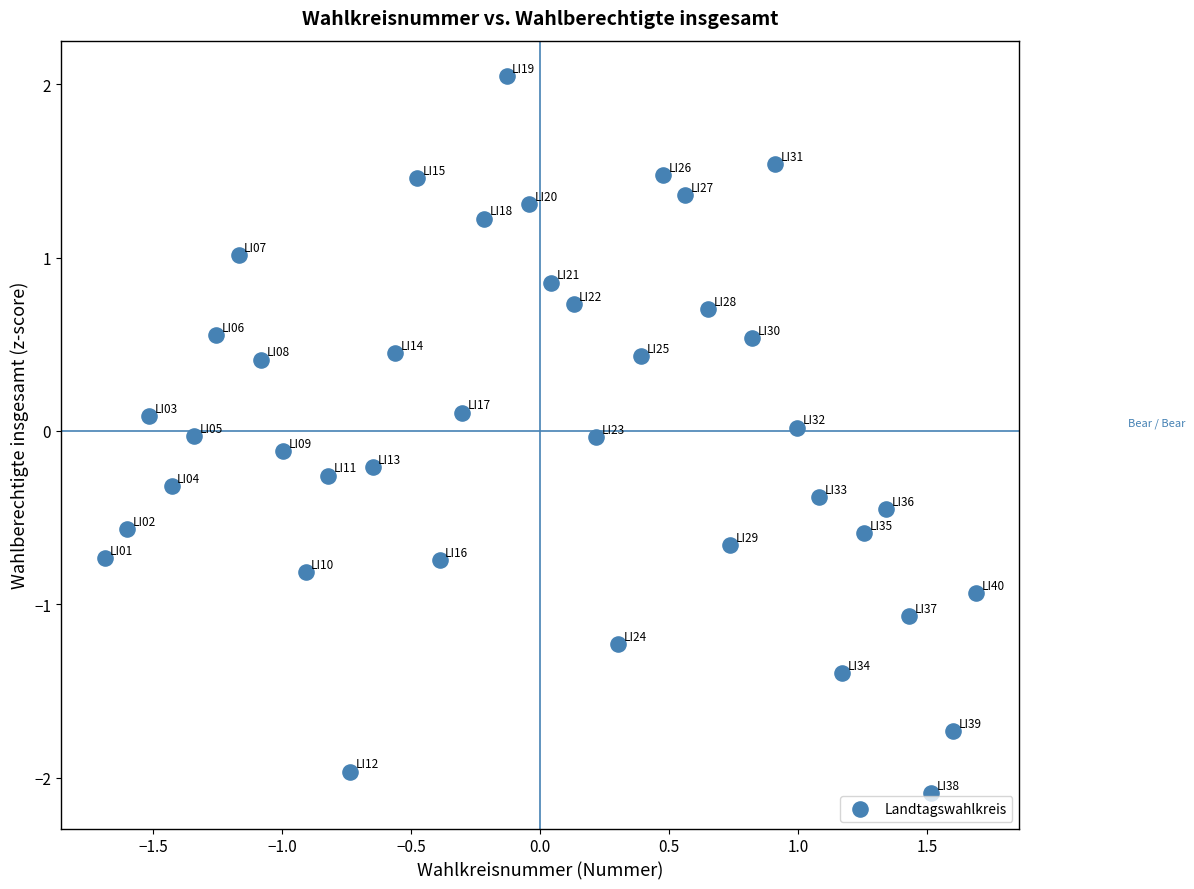

What is the range of X values (max minus min)?

3.4